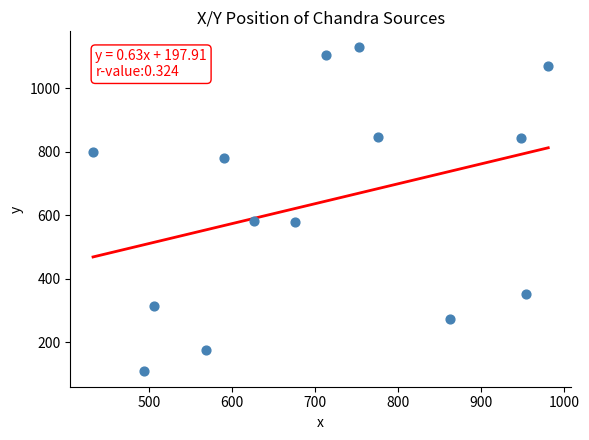

What is the range of Y values (max minus min)?

1018.5